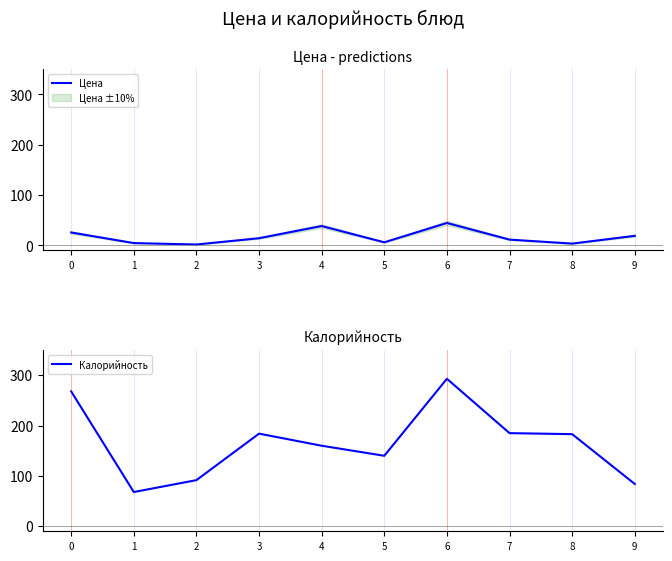

What is the sum of the Цена values at 9 and 8?

22.7